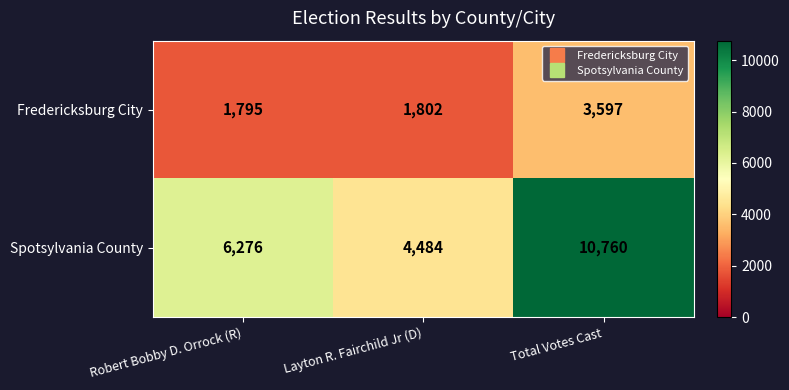

What is the sum of all Fredericksburg City values?

7194